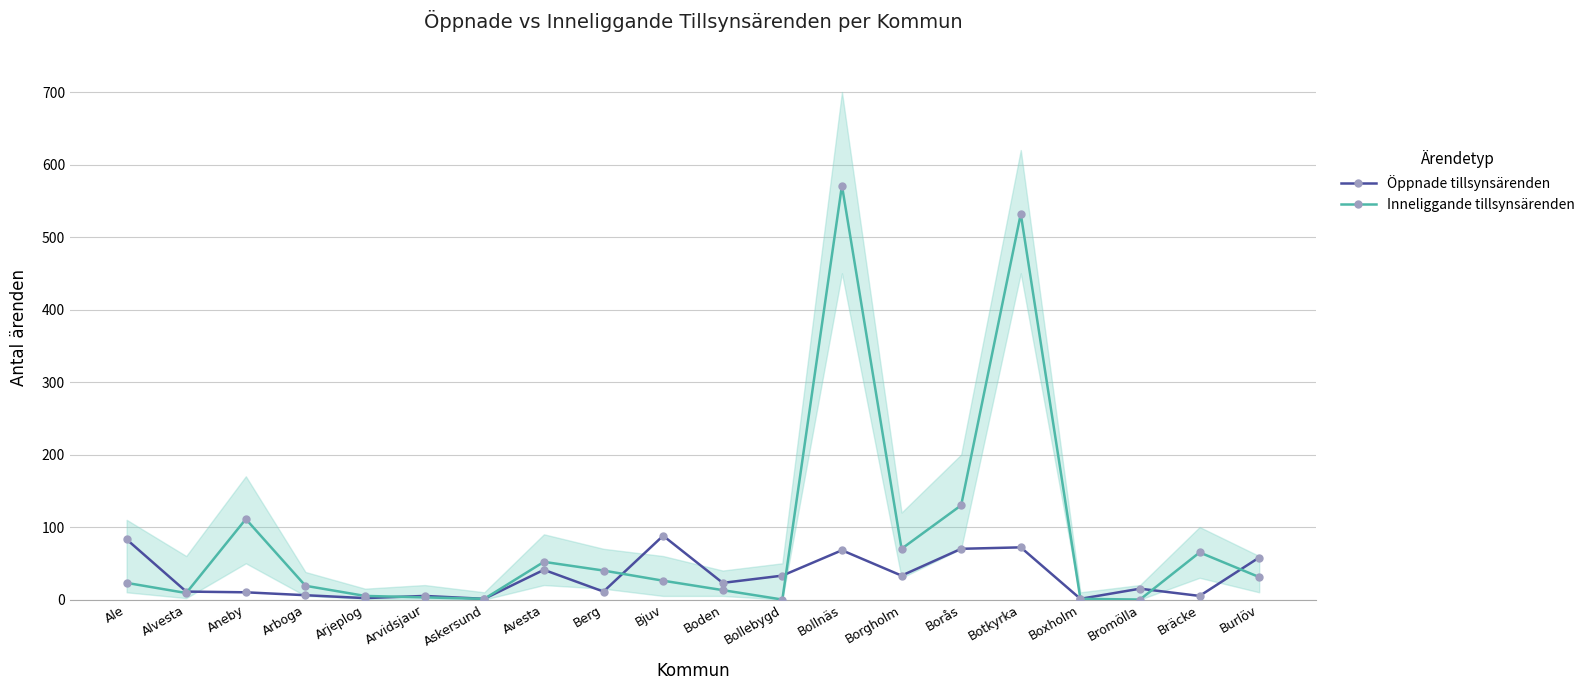

How many series are shown in this chart?

2